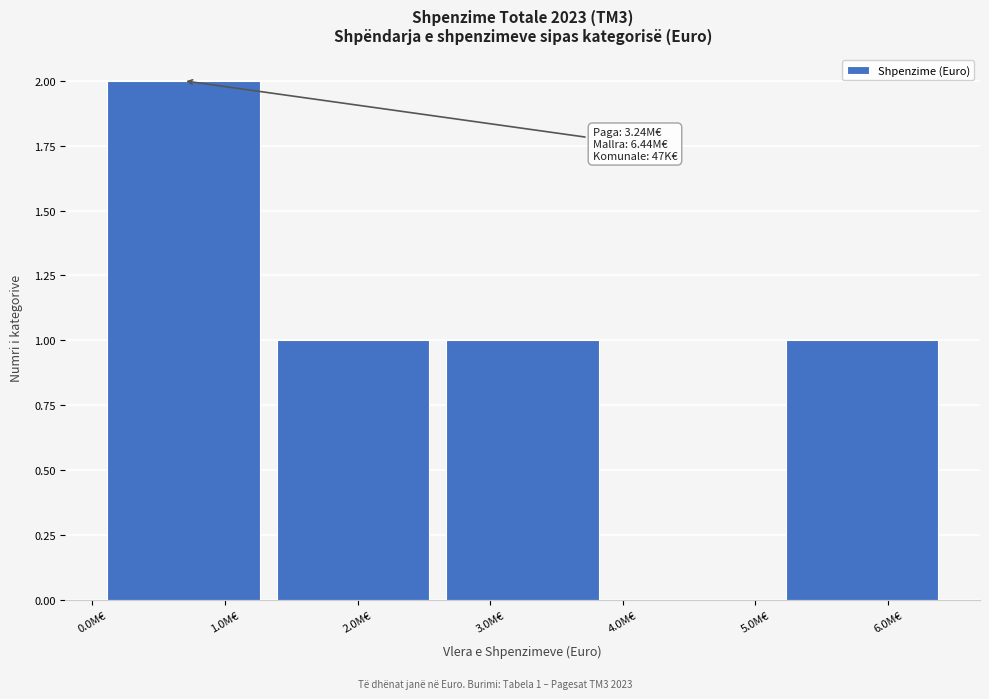

Reading left to right, transcribe all the data shown in this chart.

1.0M€=2	2.0M€=1	3.0M€=1	5.0M€=0	6.0M€=1